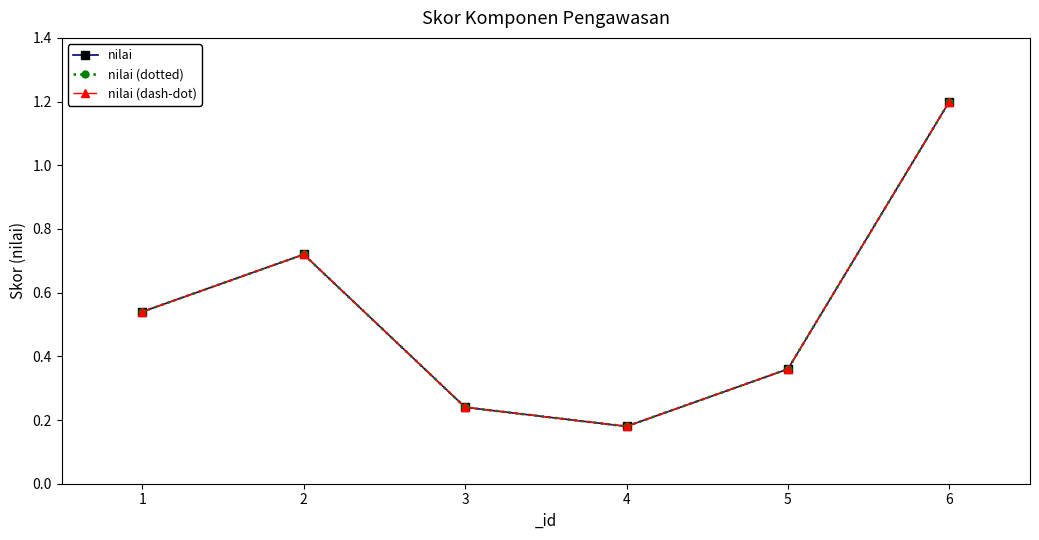

How many interior local valleys does the nilai (dash-dot) series have?

1